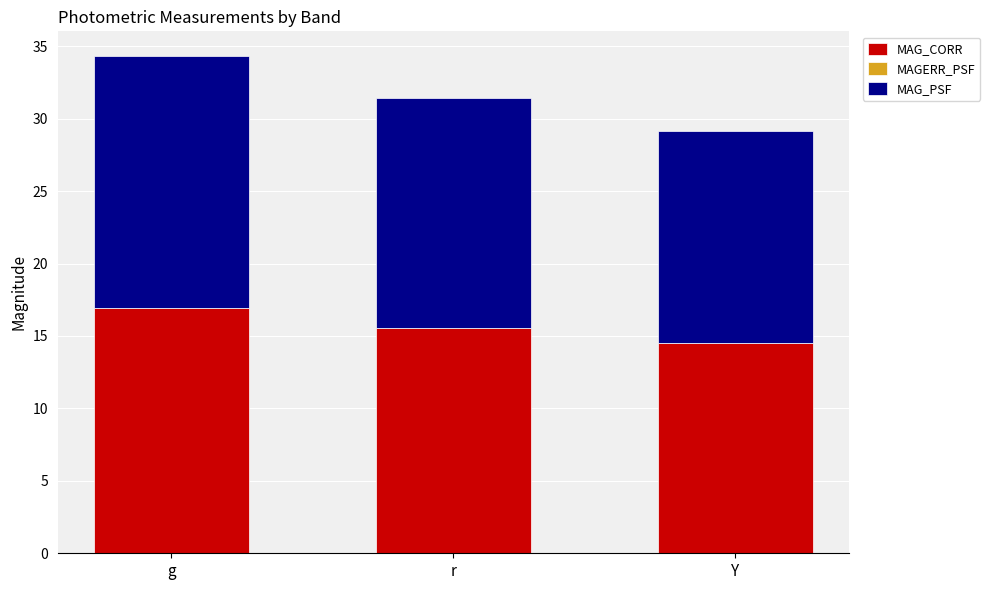

What is the total value across all series at g?

34.3